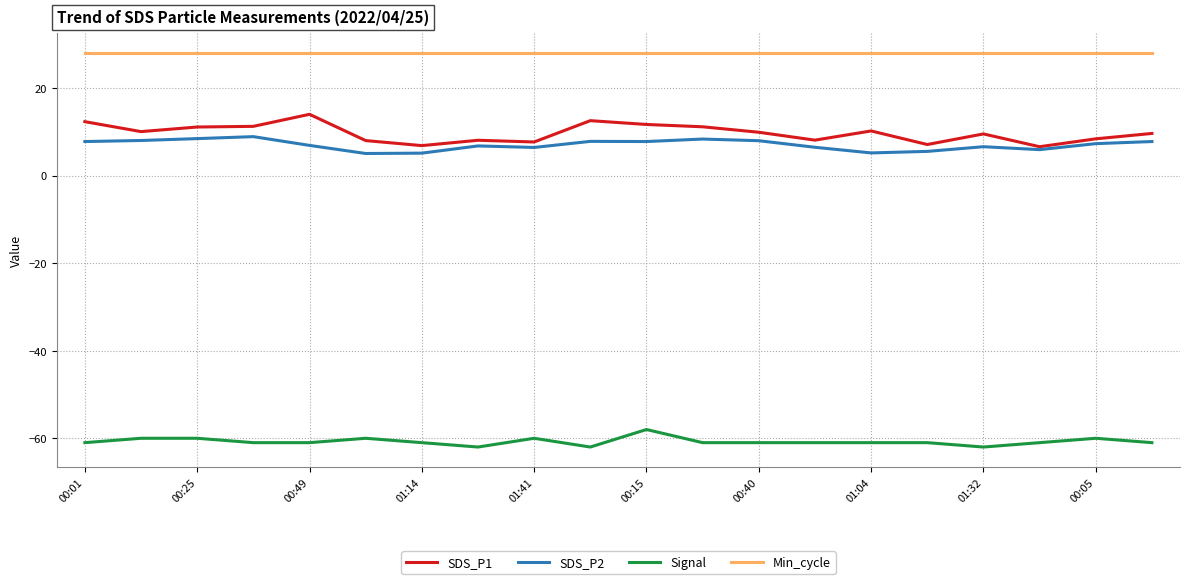

Which series has the largest range (max minus min)?

SDS_P1